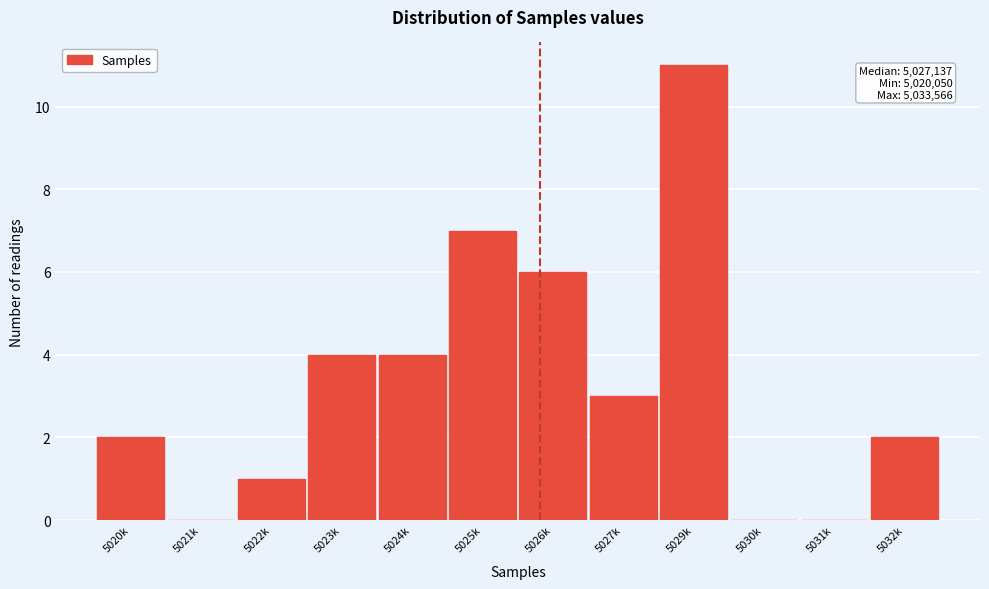

Reading left to right, what are all the values shown in this chart?

5020k=2	5021k=0	5022k=1	5023k=4	5024k=4	5025k=7	5026k=6	5027k=3	5029k=11	5030k=0	5031k=0	5032k=2